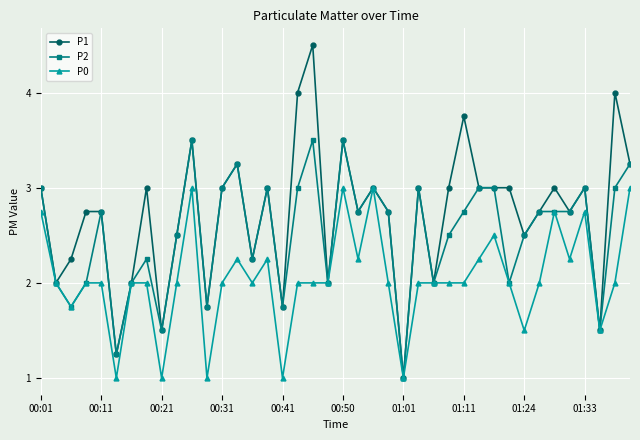

What are all the series names shown in the legend?

P1, P2, P0